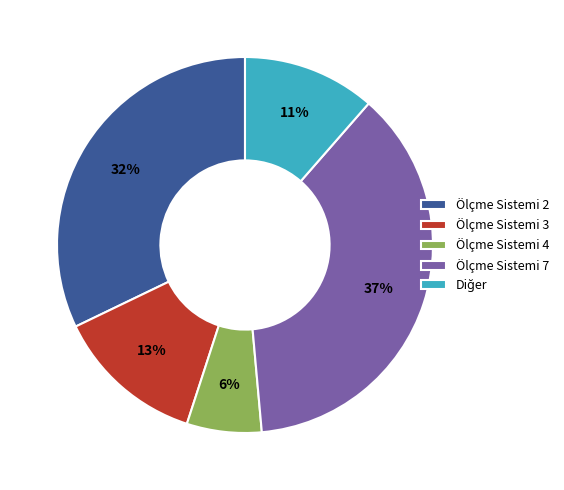

Is the sum of Ölçme Sistemi 2 and Ölçme Sistemi 7 greater than half?

Yes